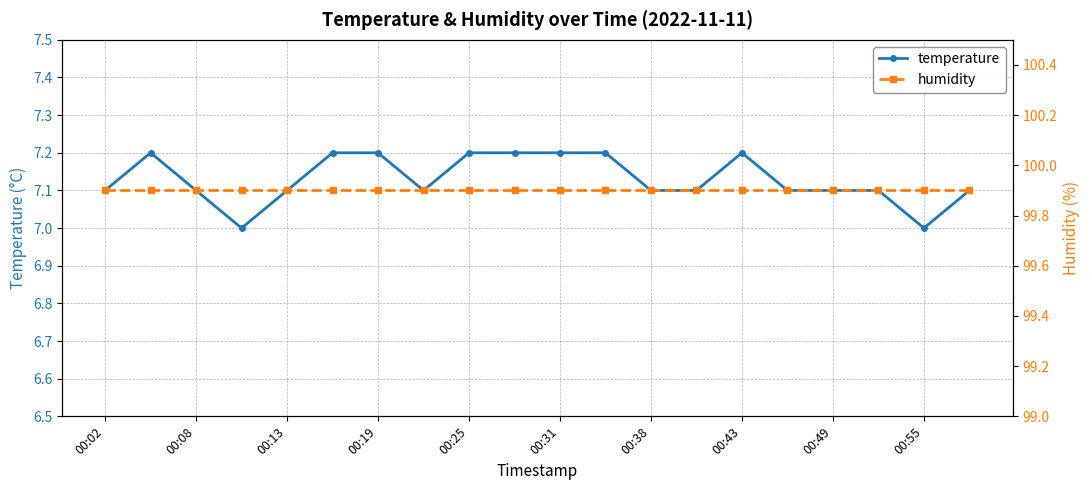

What is the maximum value for temperature?

7.2